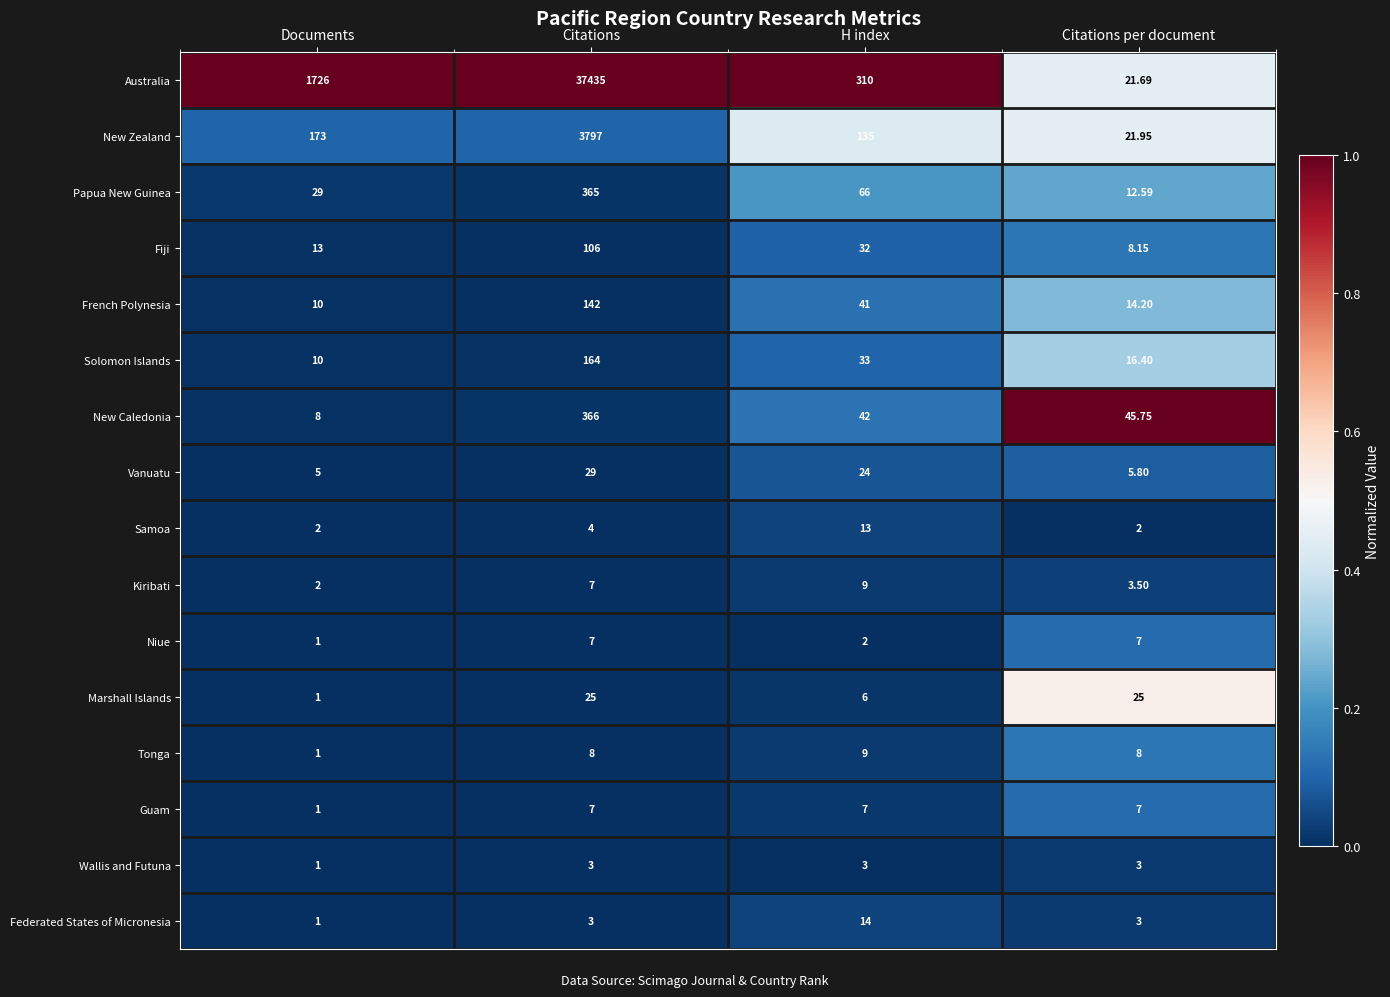

At which category is the sum across all series the highest?

Citations